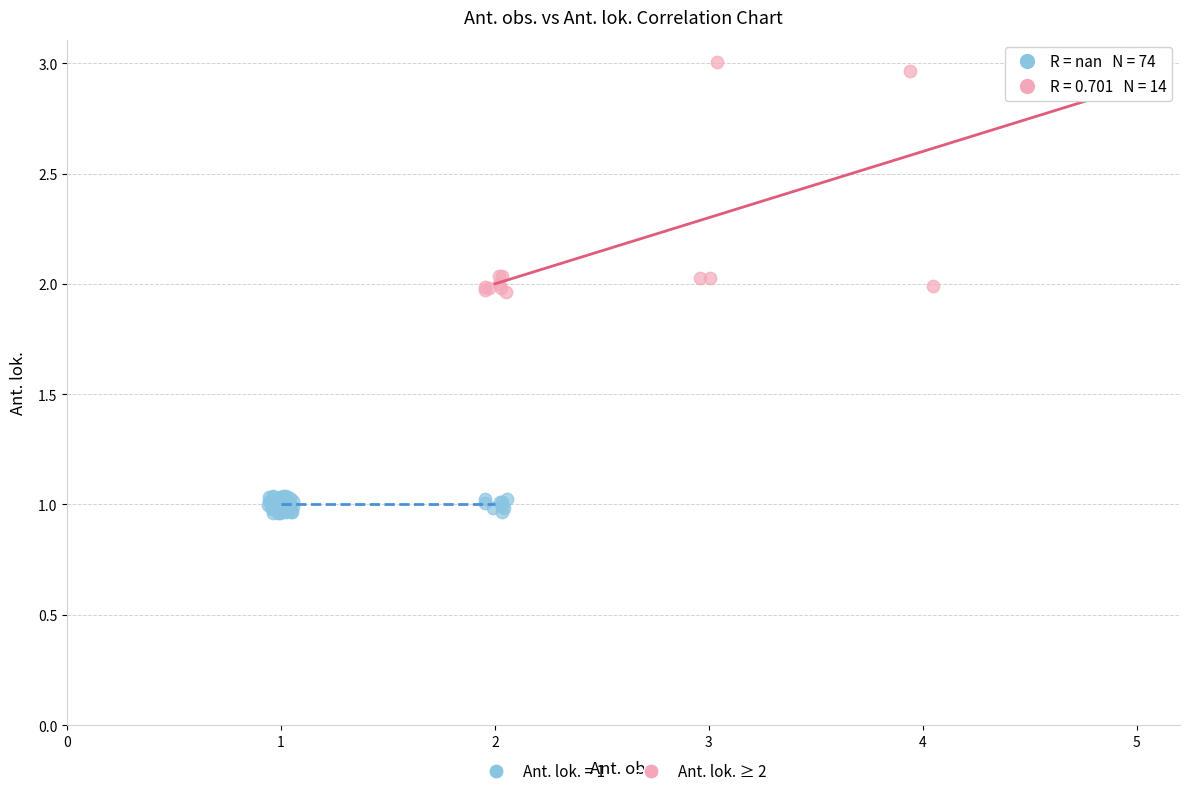

Which series reaches the maximum Y coordinate?

Ant. lok. ≥ 2